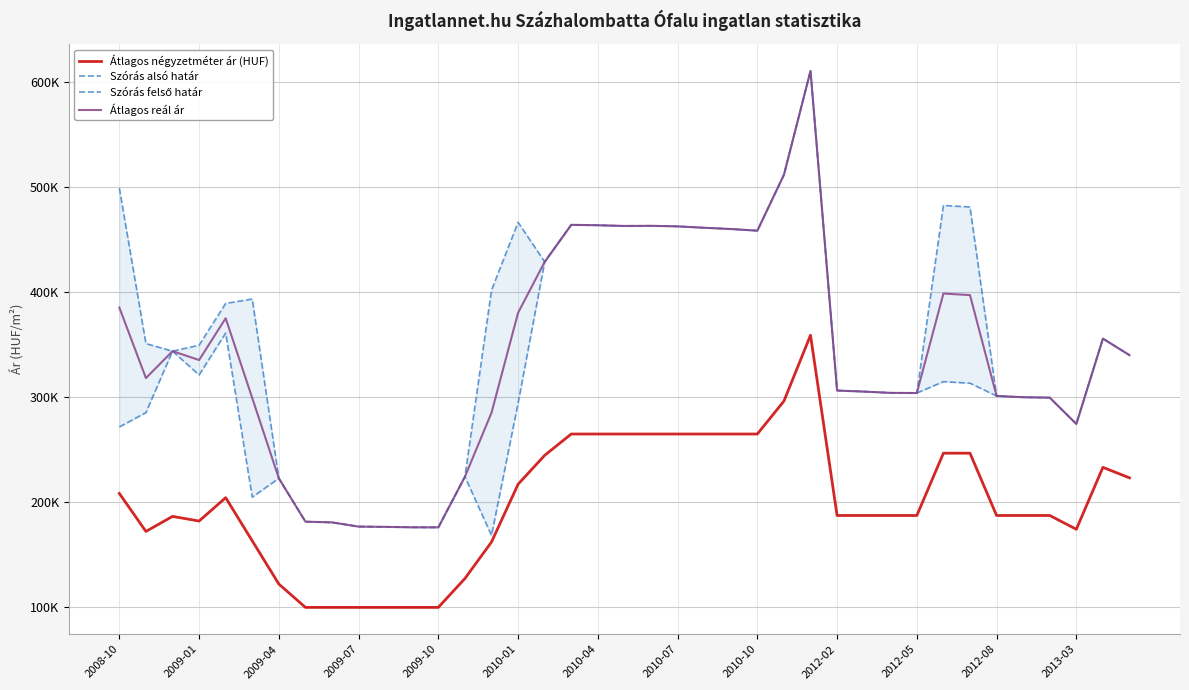

List the series in order of their peak value, lowest first.

Átlagos négyzetméter ár (HUF), Szórás alsó határ, Szórás felső határ, Átlagos reál ár